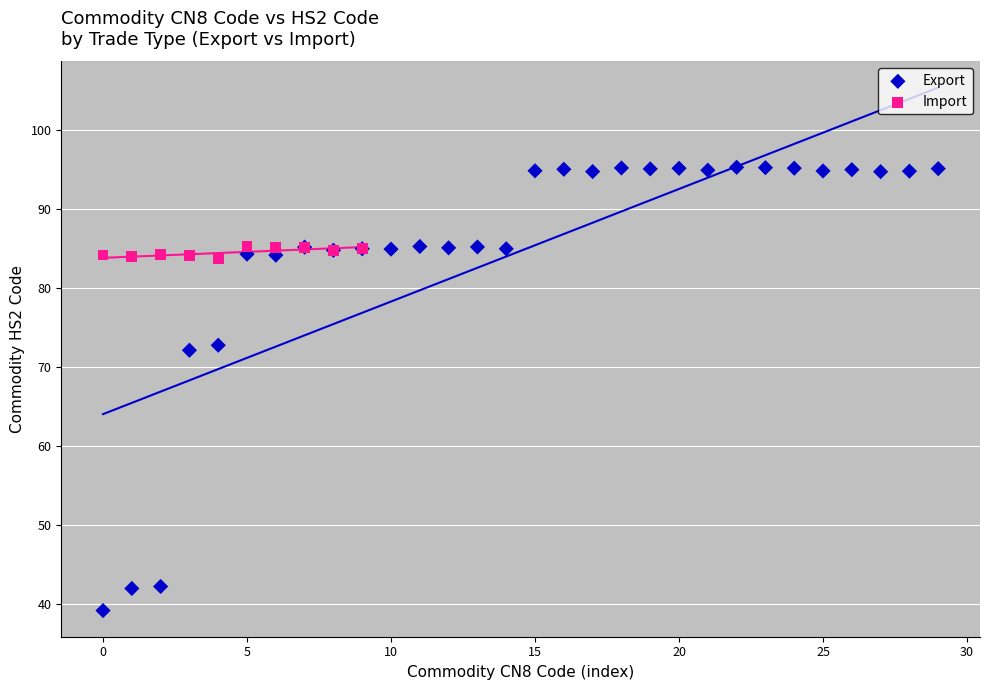

Which series has the widest spread of Y values?

Export